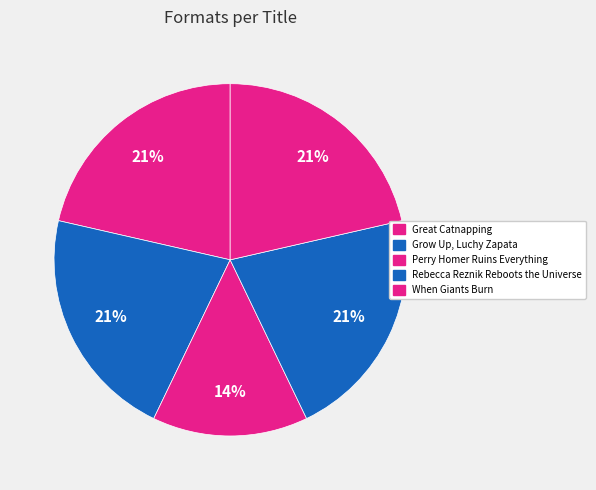

Is there a majority slice in this chart?

No